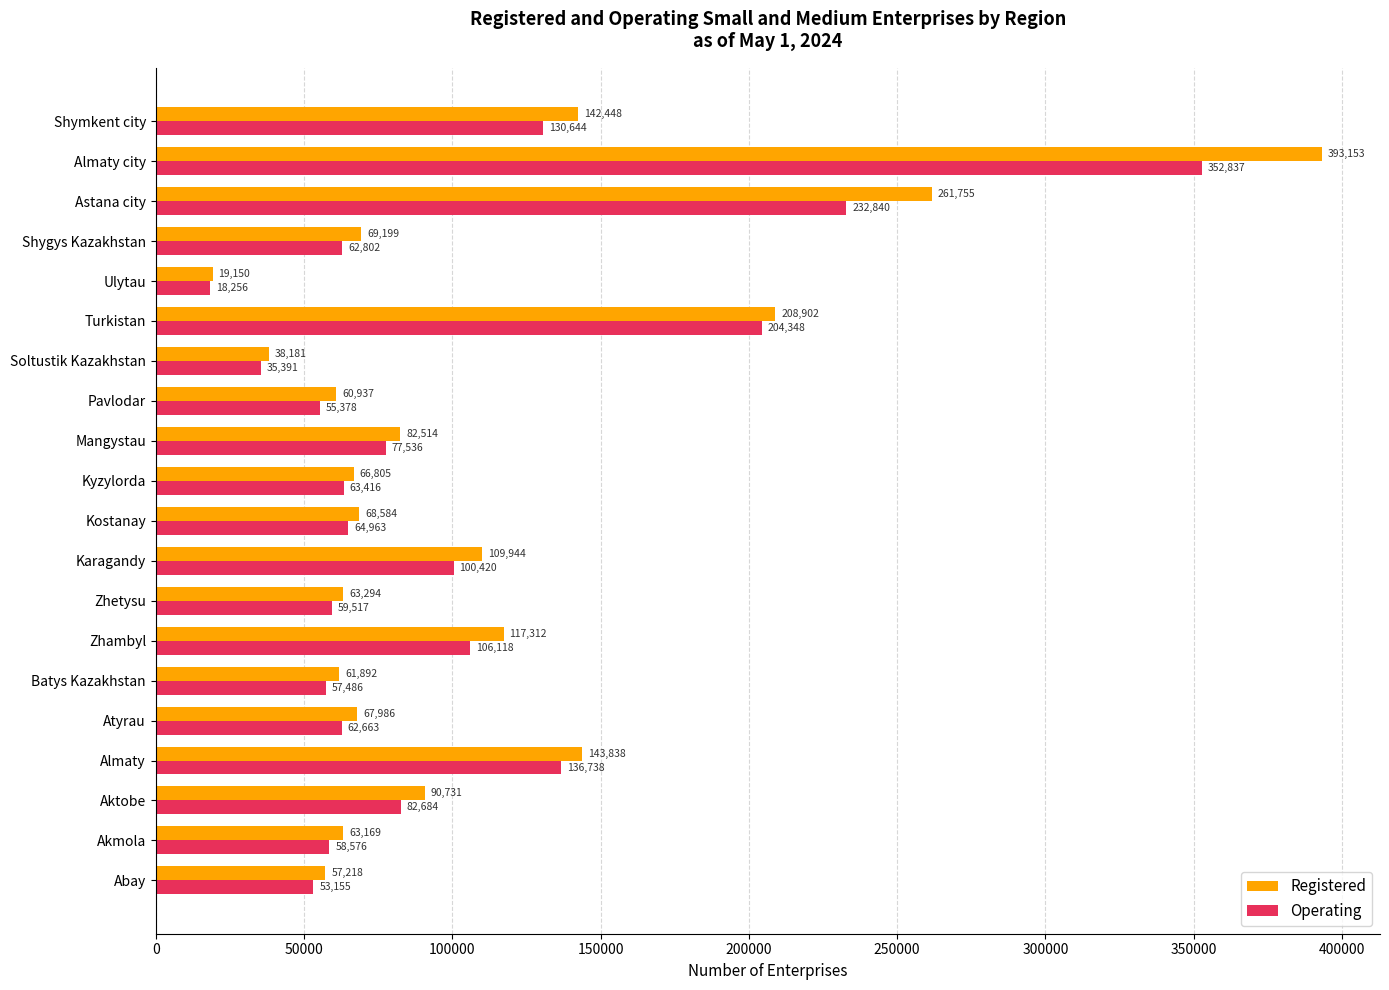

Count the number of data series in this chart.

2